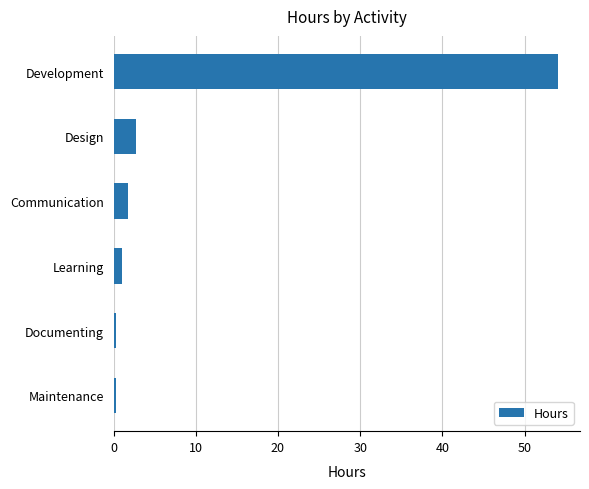

The value at Communication is 1.8. True or false?

True